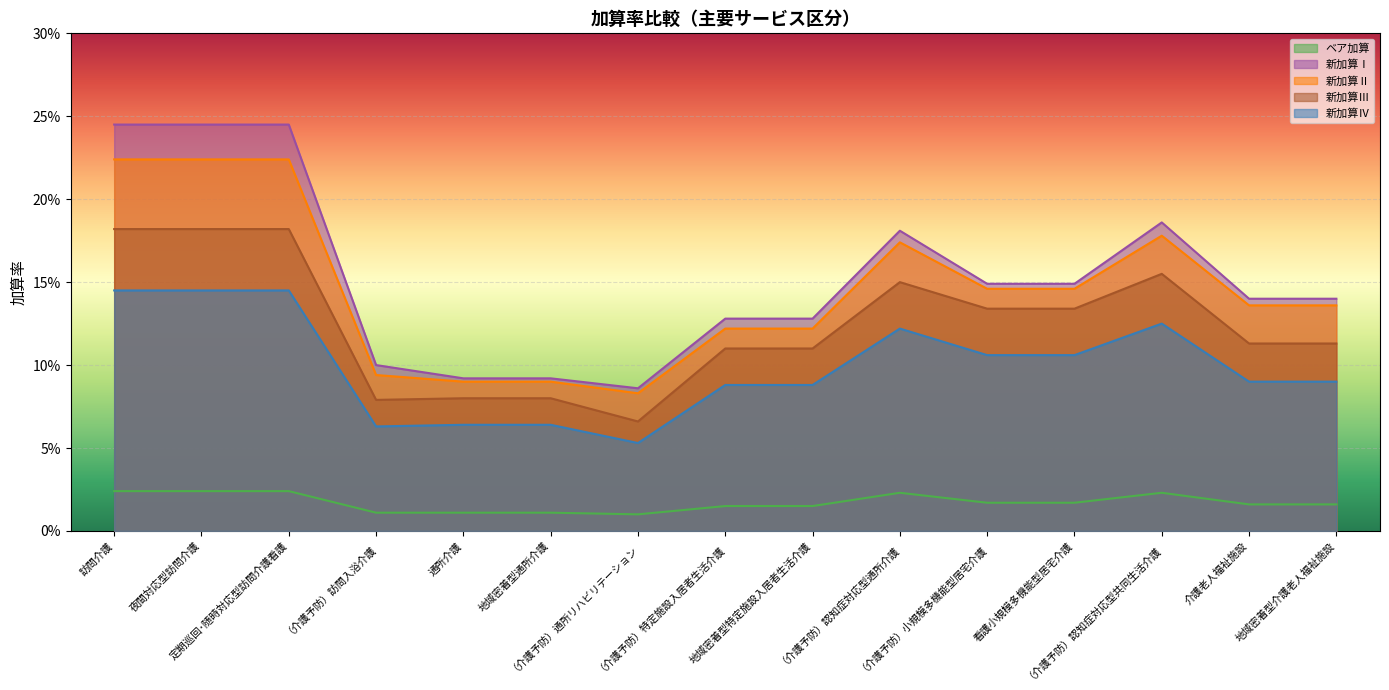

At which label is 新加算Ⅳ closest to 0?

（介護予防）通所リハビリテーション